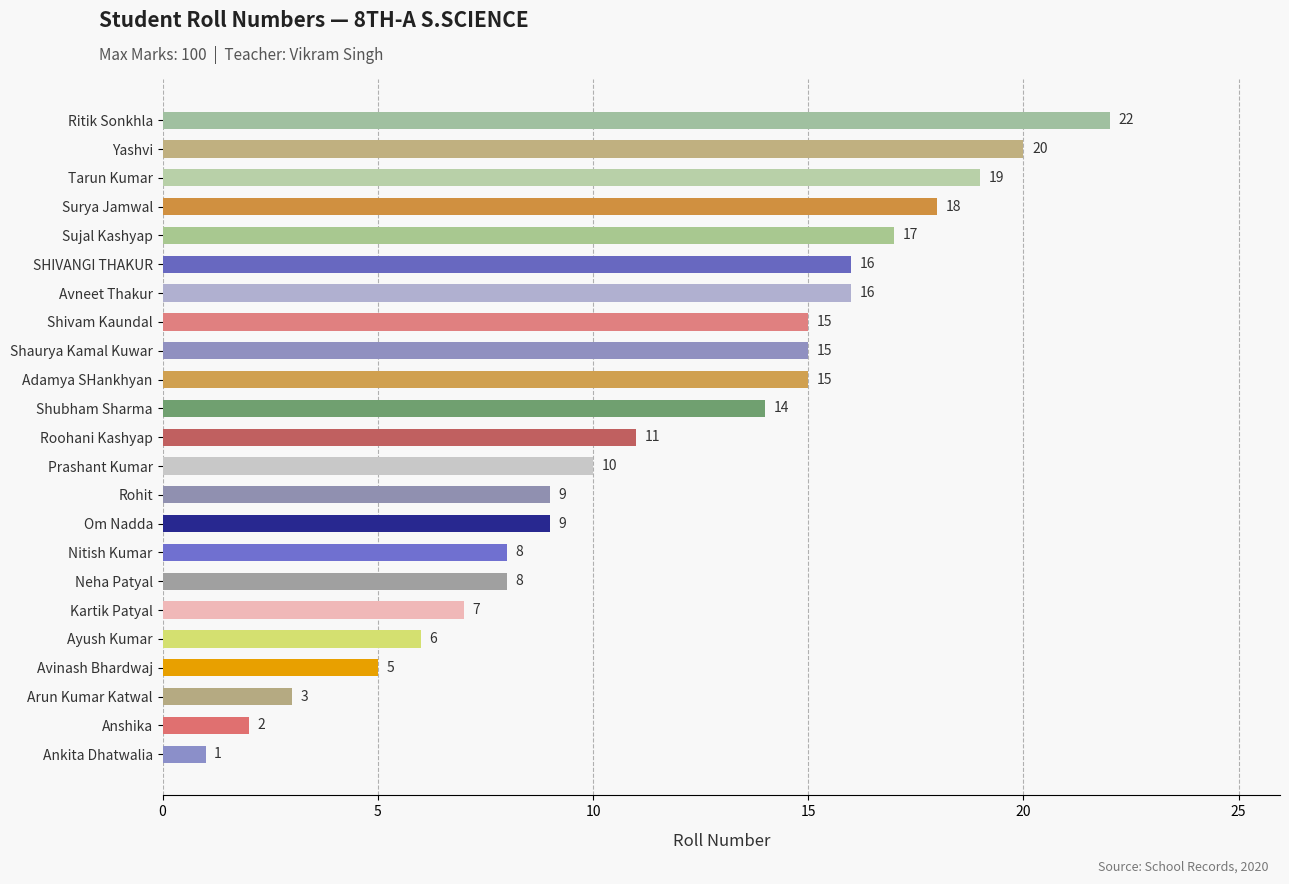

What is the maximum value shown in the chart?

22